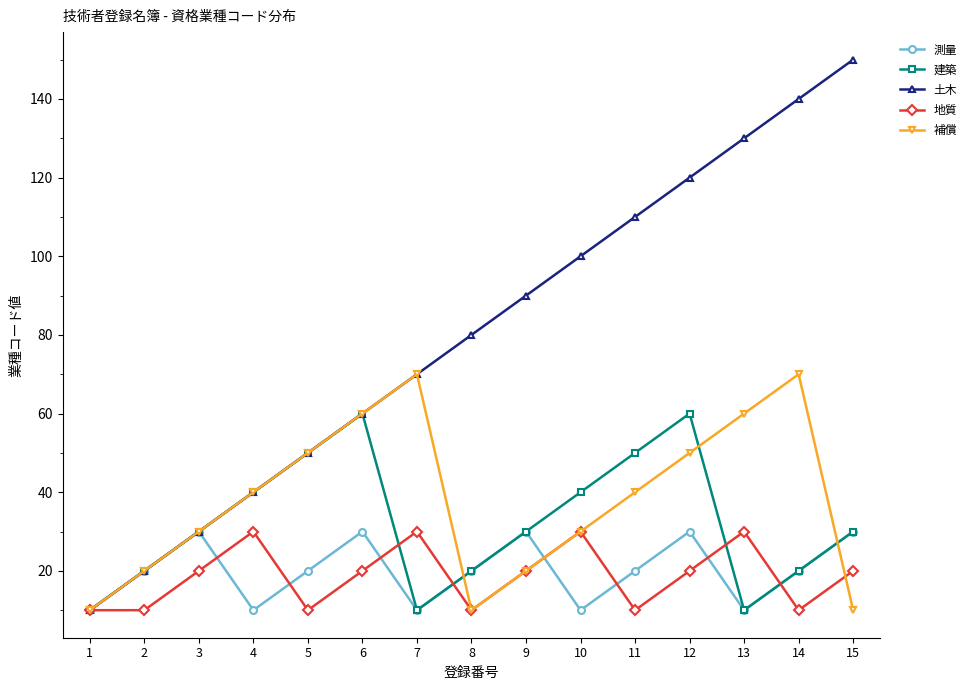

Count the 建築 values in the range 20 to 50.

10